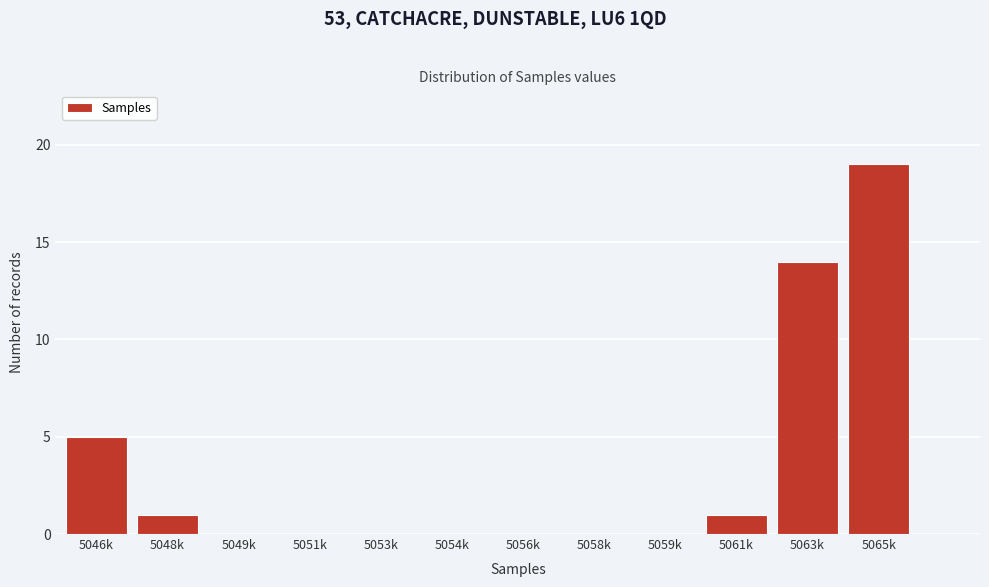

Reading left to right, extract all data points from this chart.

5046k=5	5048k=1	5049k=0	5051k=0	5053k=0	5054k=0	5056k=0	5058k=0	5059k=0	5061k=1	5063k=14	5065k=19